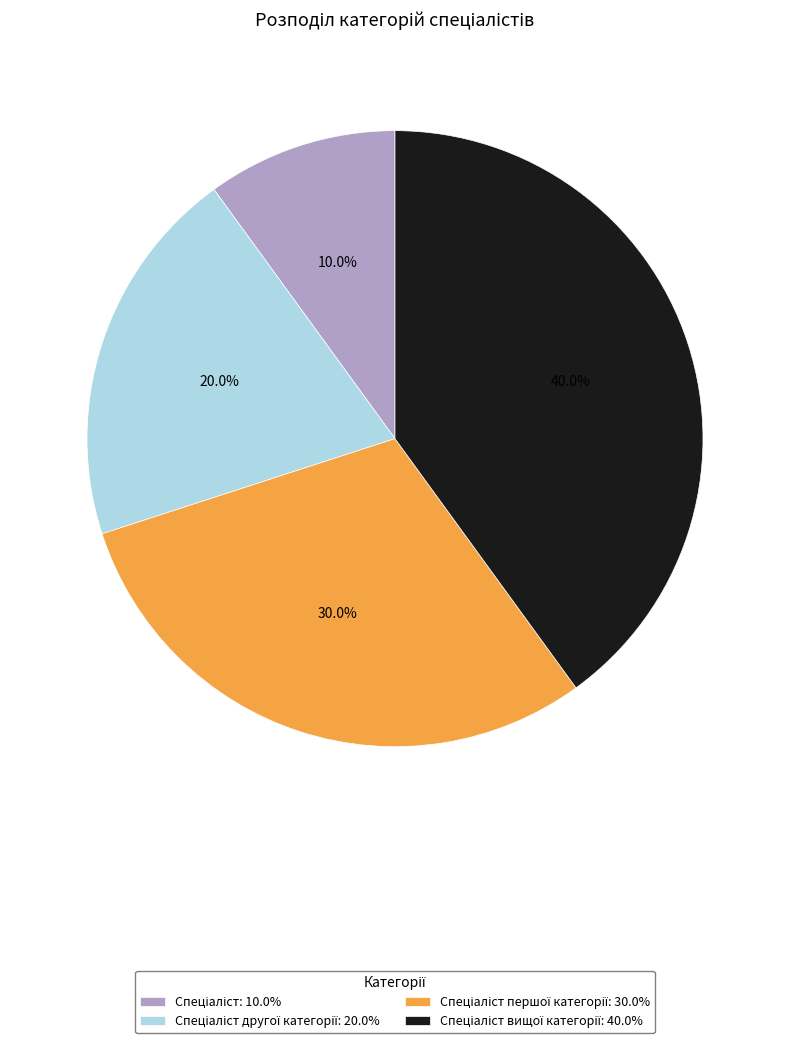

To the nearest percent, what is the average slice percentage?

25%